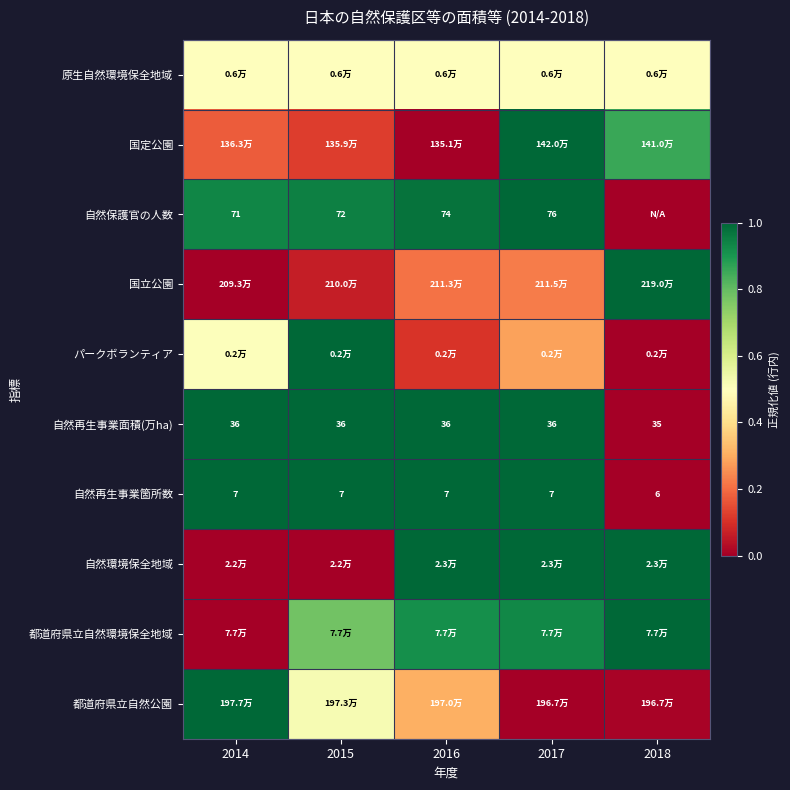

What is the spread (max minus min) of values at 2018?

1.0